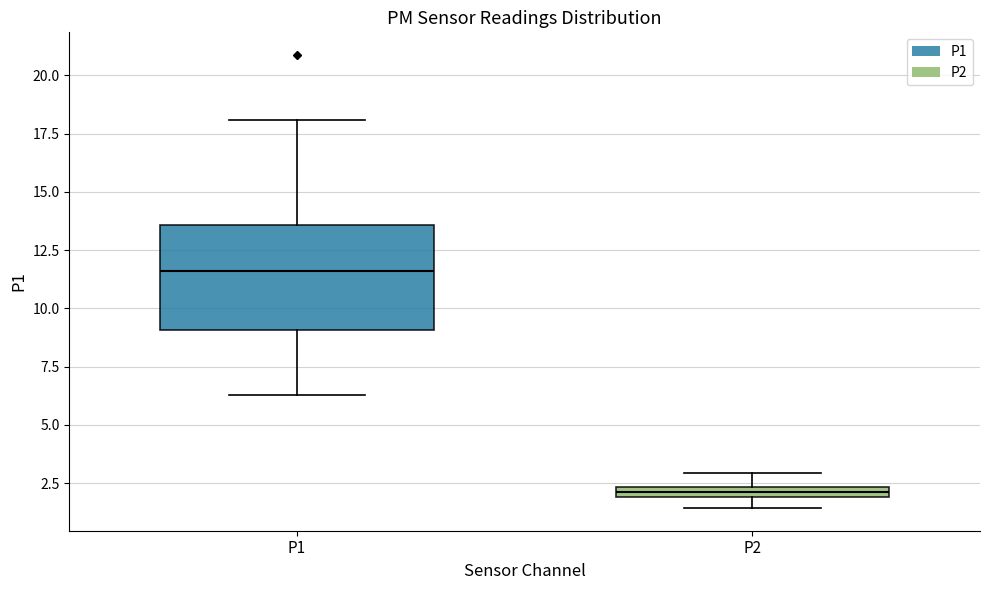

Which box has the highest median line?

P1